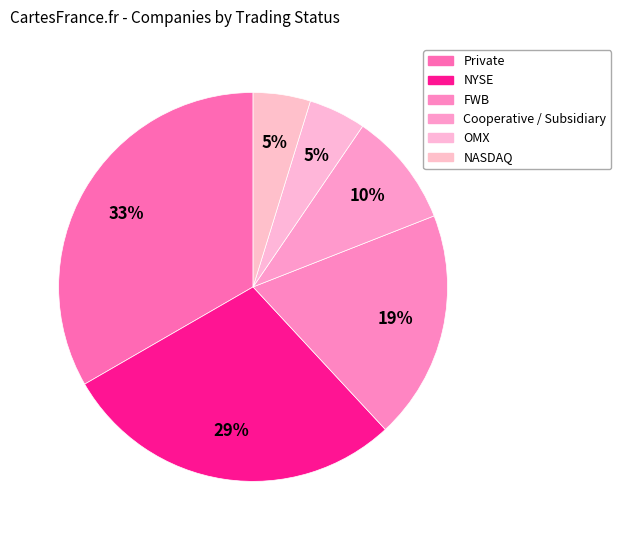

Which category has the smallest portion of the pie?

OMX